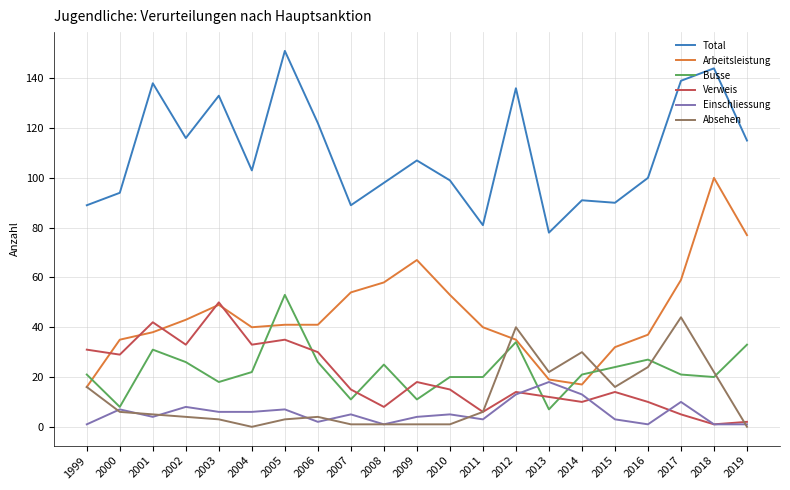

True or false: Total and Verweis intersect in this chart.

False